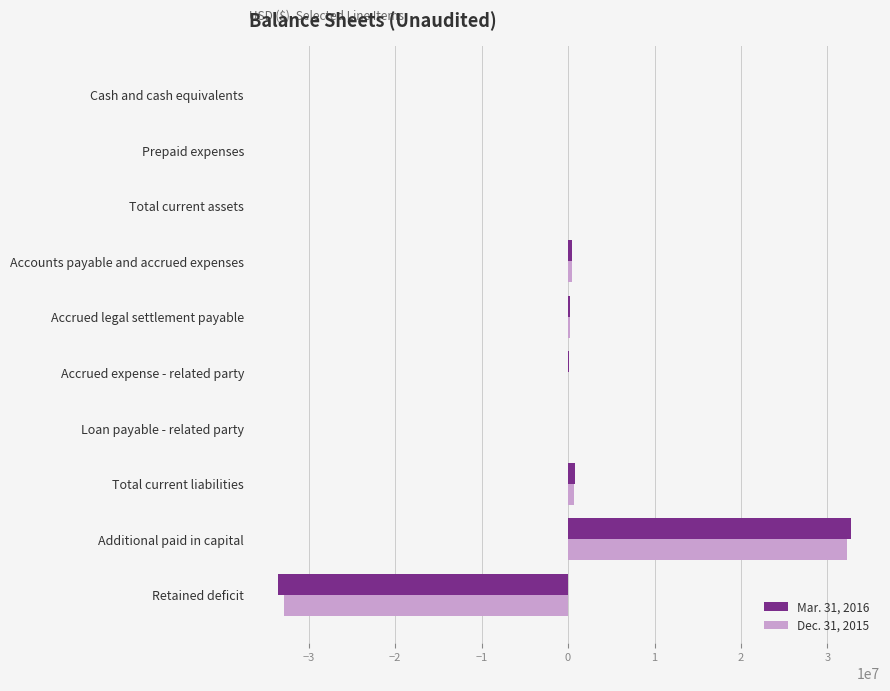

What is the sum of the Mar. 31, 2016 values at Retained deficit and Additional paid in capital?

-830328